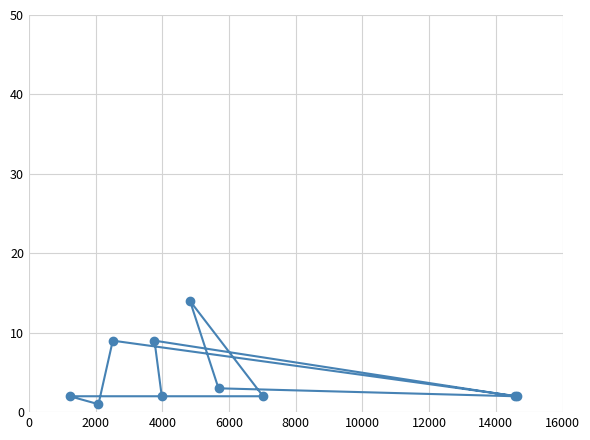

What is the greatest value displayed?

14